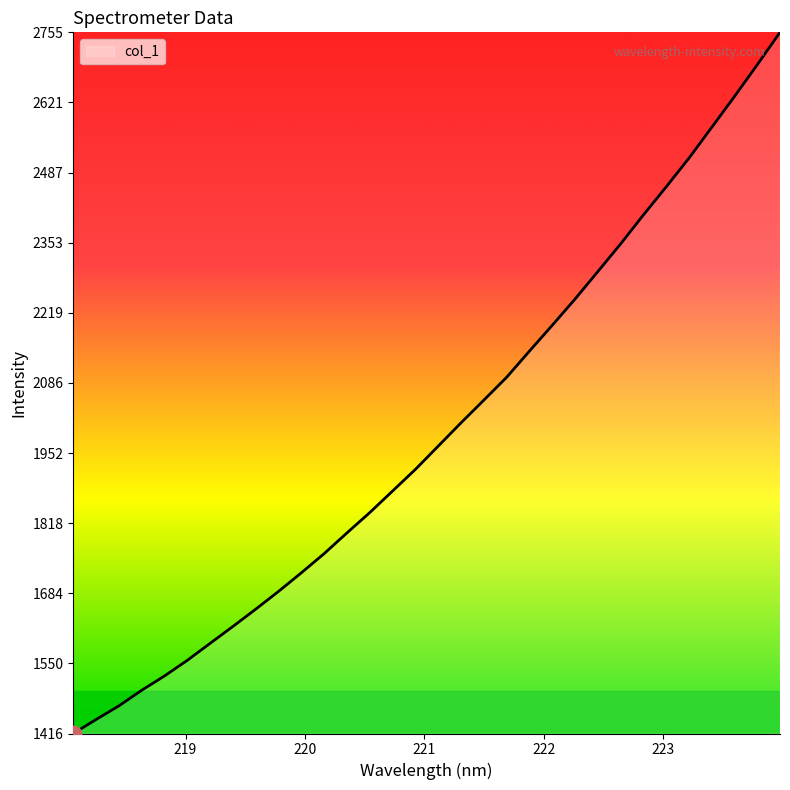

What is the maximum value shown in the chart?

2755.2